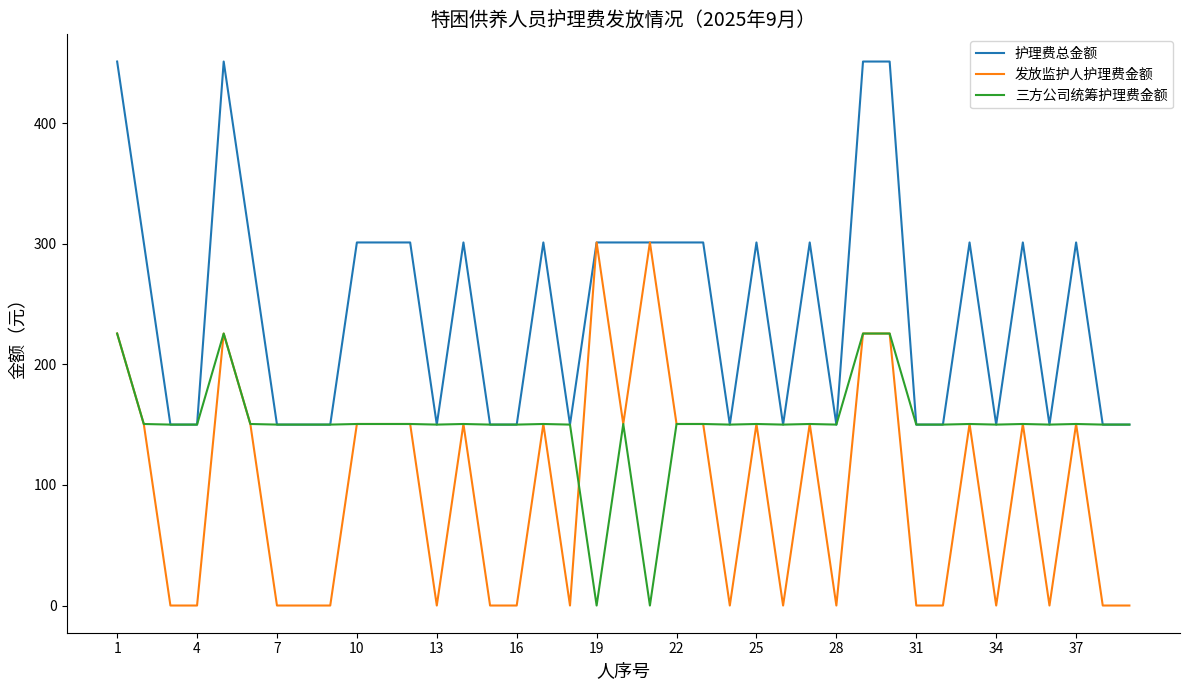

Which series has the largest total across all categories?

护理费总金额